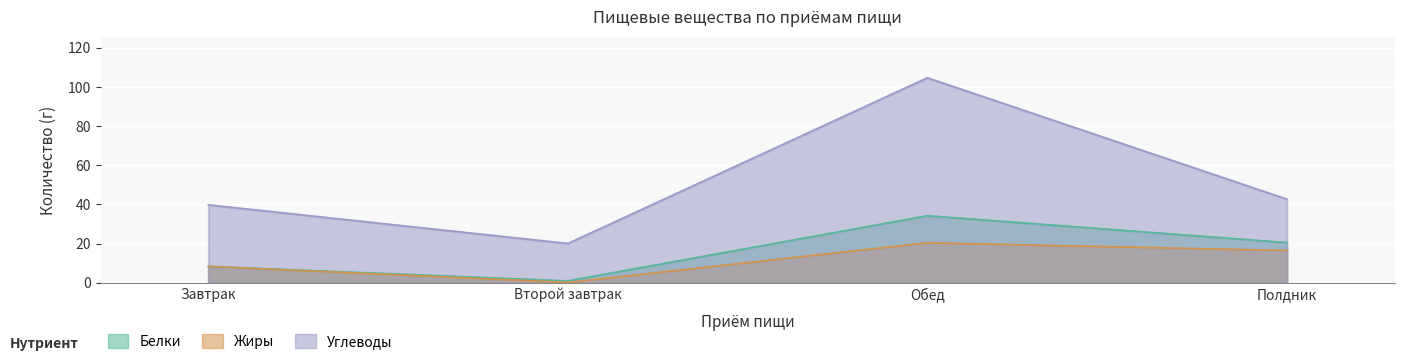

What is the value of the Белки point at the 4th from the left?

20.6